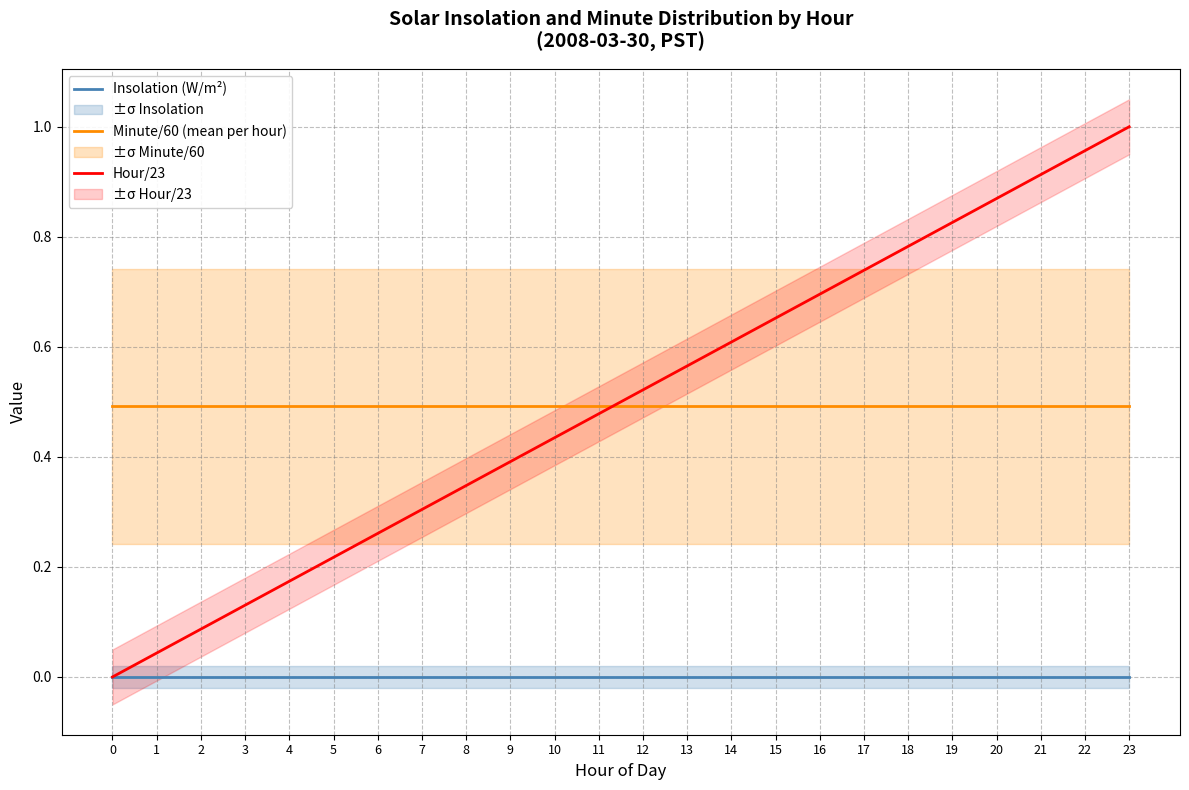

True or false: Minute/60 (mean per hour) and Insolation (W/m²) cross at least once.

False